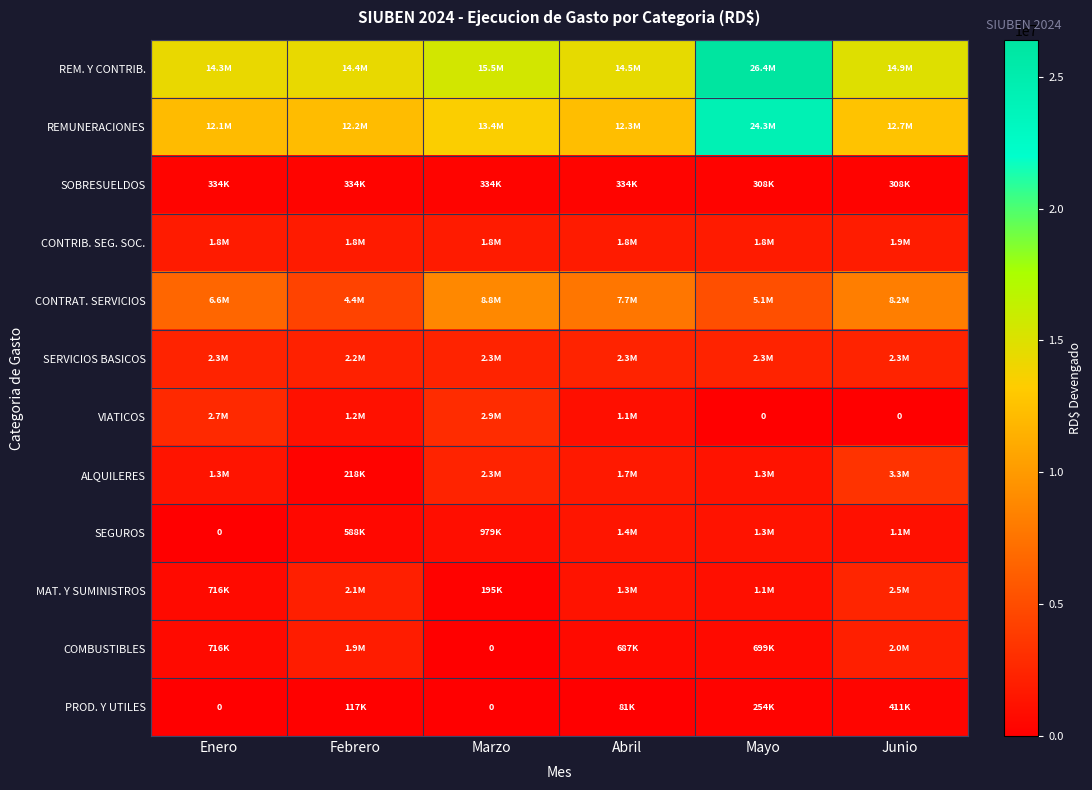

What is the difference between the maximum and minimum values in the REM. Y CONTRIB. series?

12108939.0